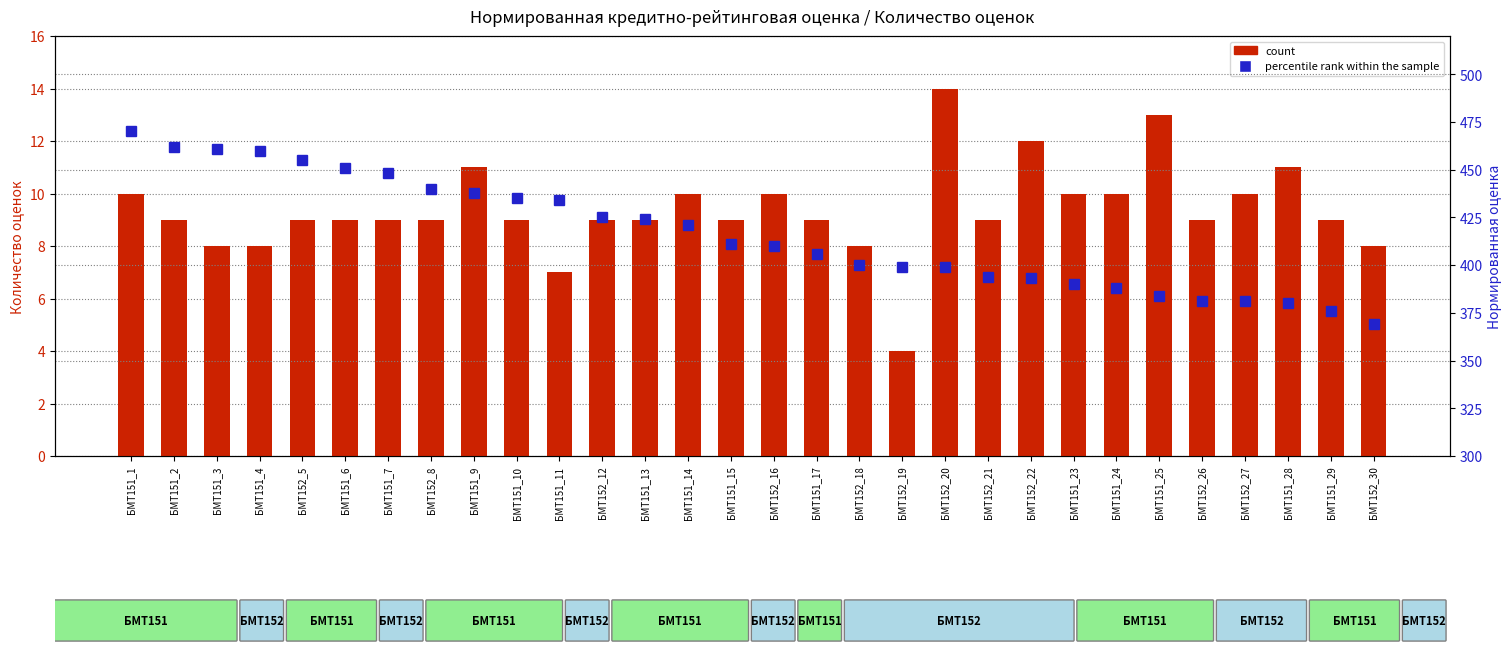

At БМТ151_25, list the series in order from largest to smallest.

percentile rank within the sample, count